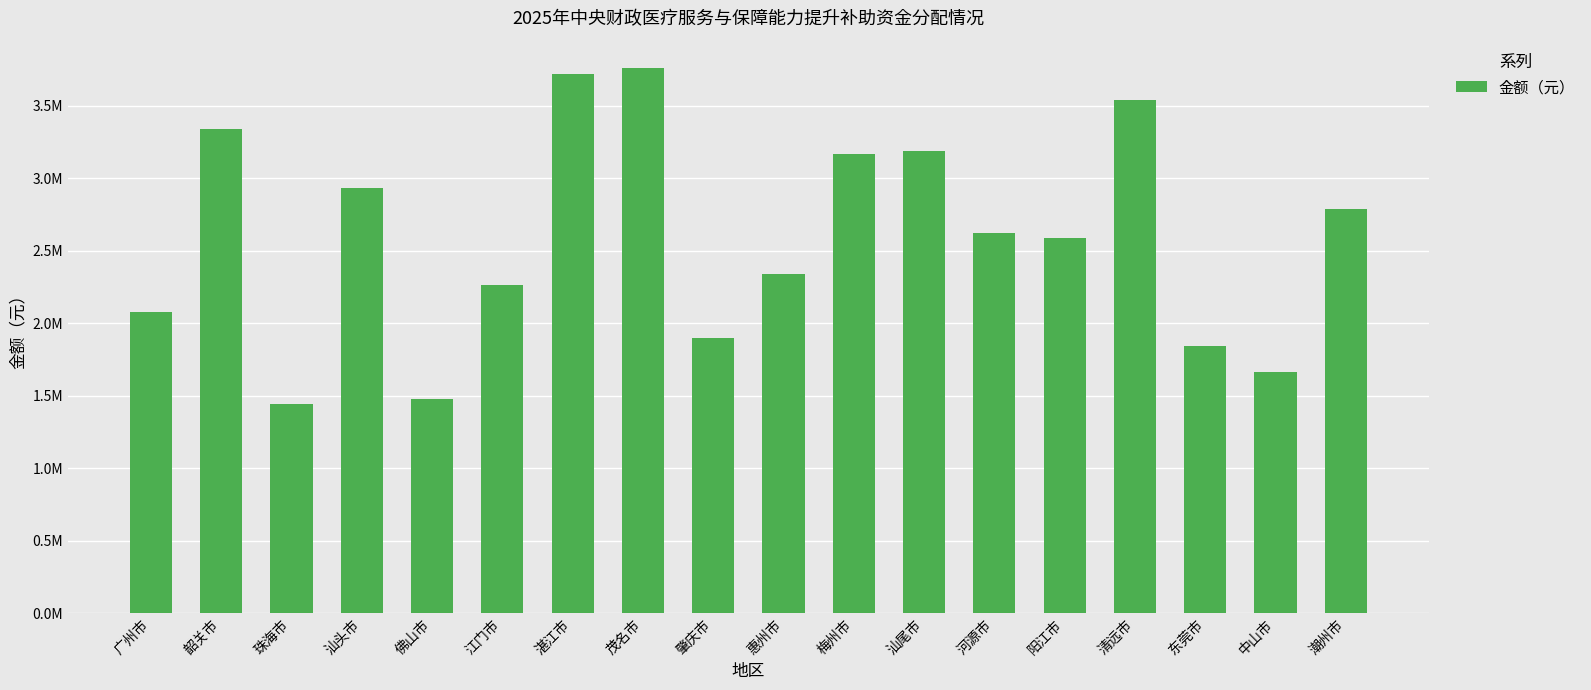

Rank the categories by value from highest to lowest.

茂名市, 湛江市, 清远市, 韶关市, 汕尾市, 梅州市, 汕头市, 潮州市, 河源市, 阳江市, 惠州市, 江门市, 广州市, 肇庆市, 东莞市, 中山市, 佛山市, 珠海市